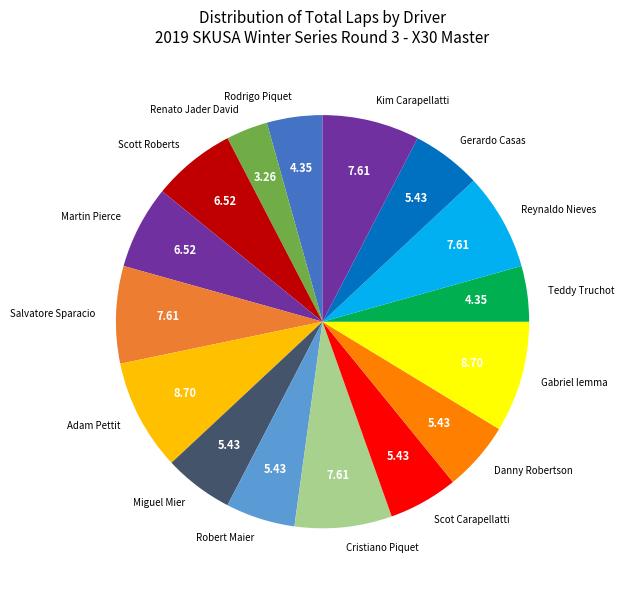

Is the sum of Teddy Truchot and Scot Carapellatti greater than half?

No